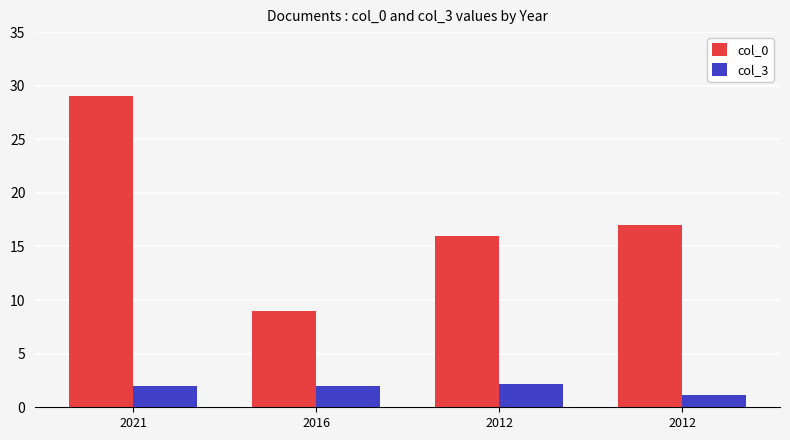

At how many categories does at least one series exceed 22?

1